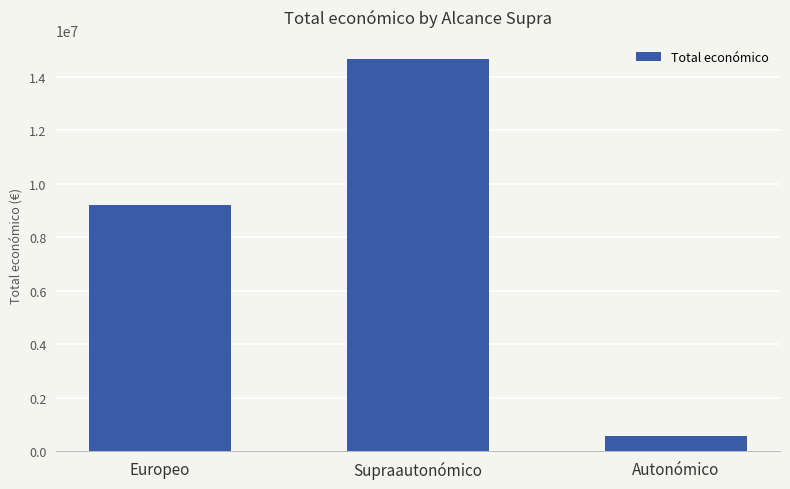

Rank the categories by value from lowest to highest.

Autonómico, Europeo, Supraautonómico